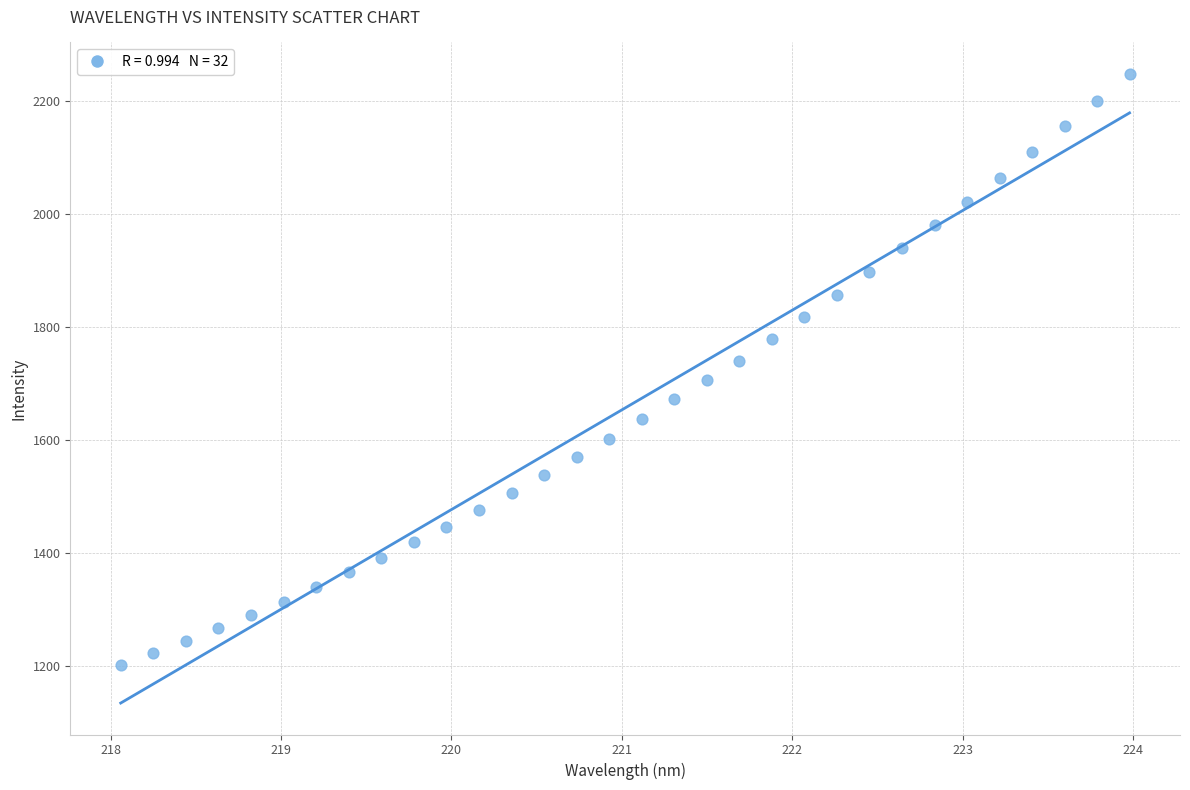

What is the range of X values (max minus min)?

5.9